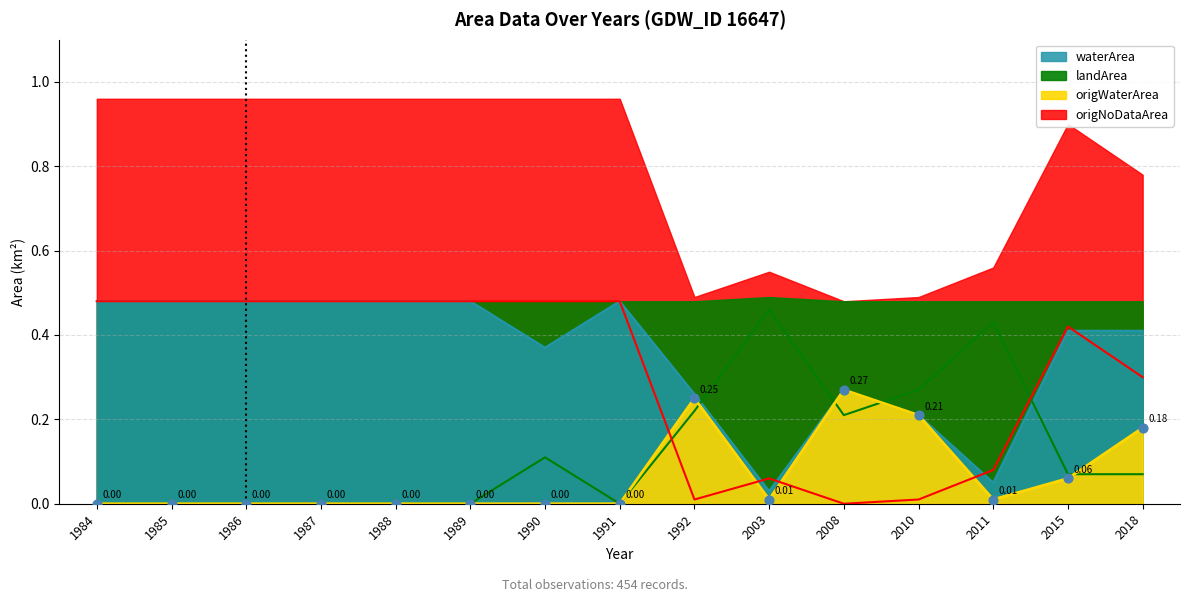

Which series contains the highest Y value?

waterArea